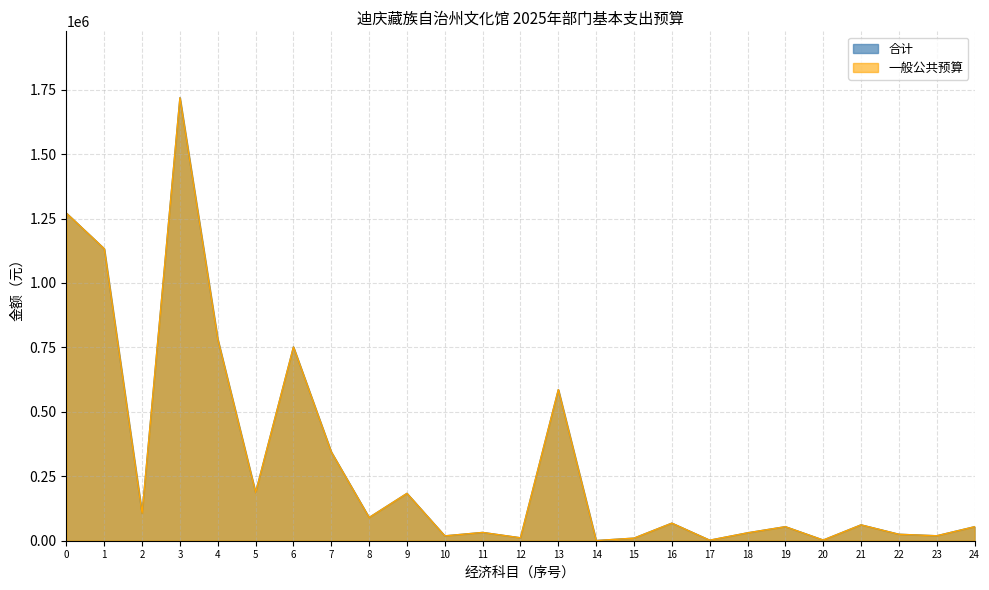

True or false: 一般公共预算 and 合计 intersect in this chart.

False